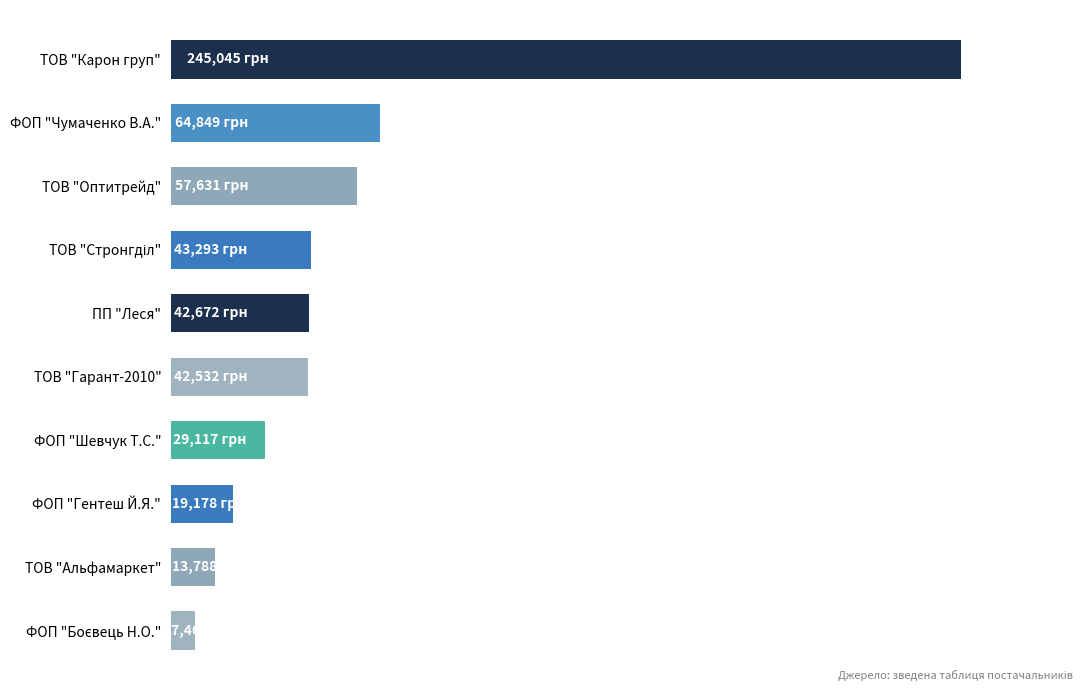

Which category has the highest value across all series?

ТОВ "Карон груп"